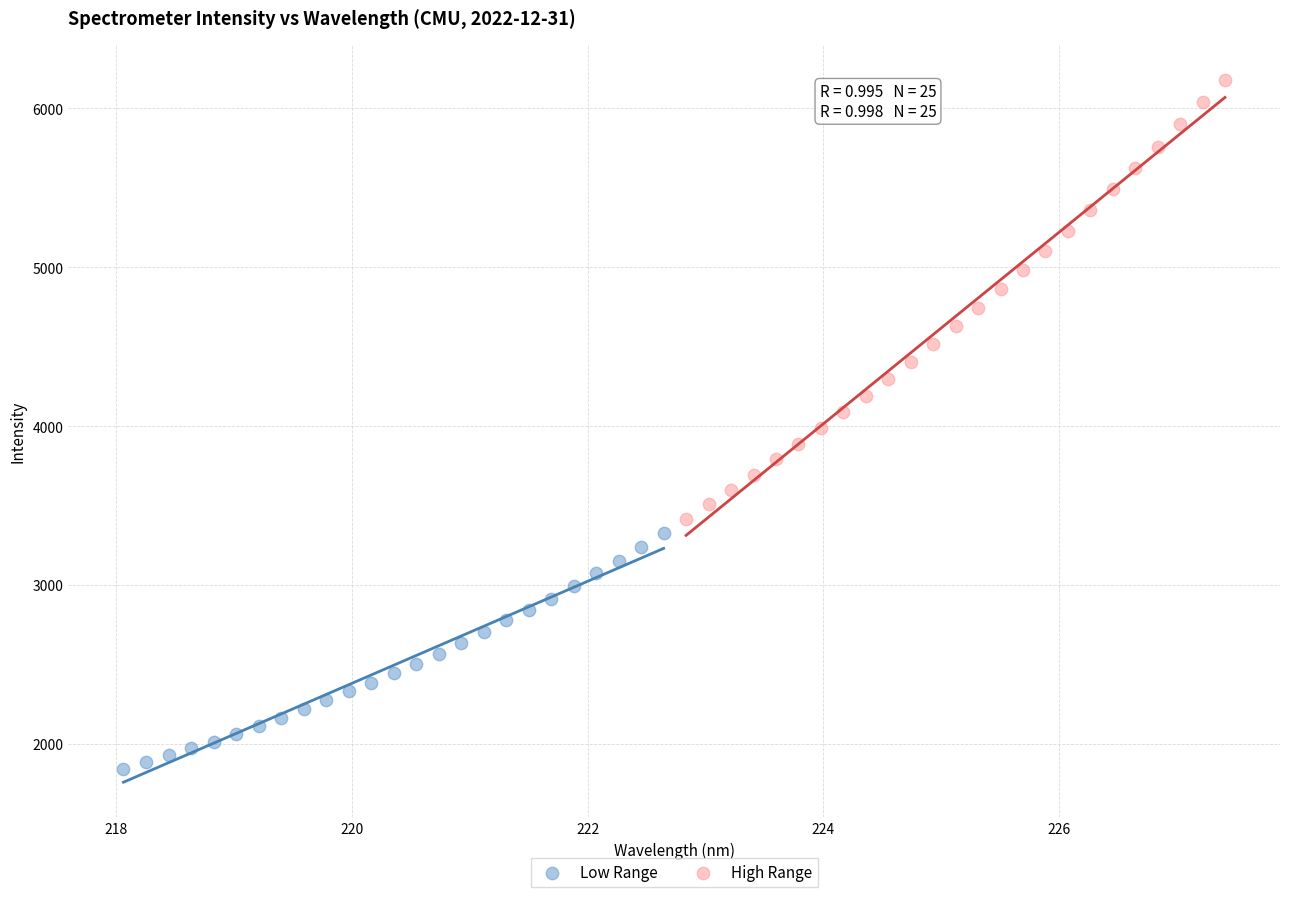

Which series contains the lowest Y value?

Low Range